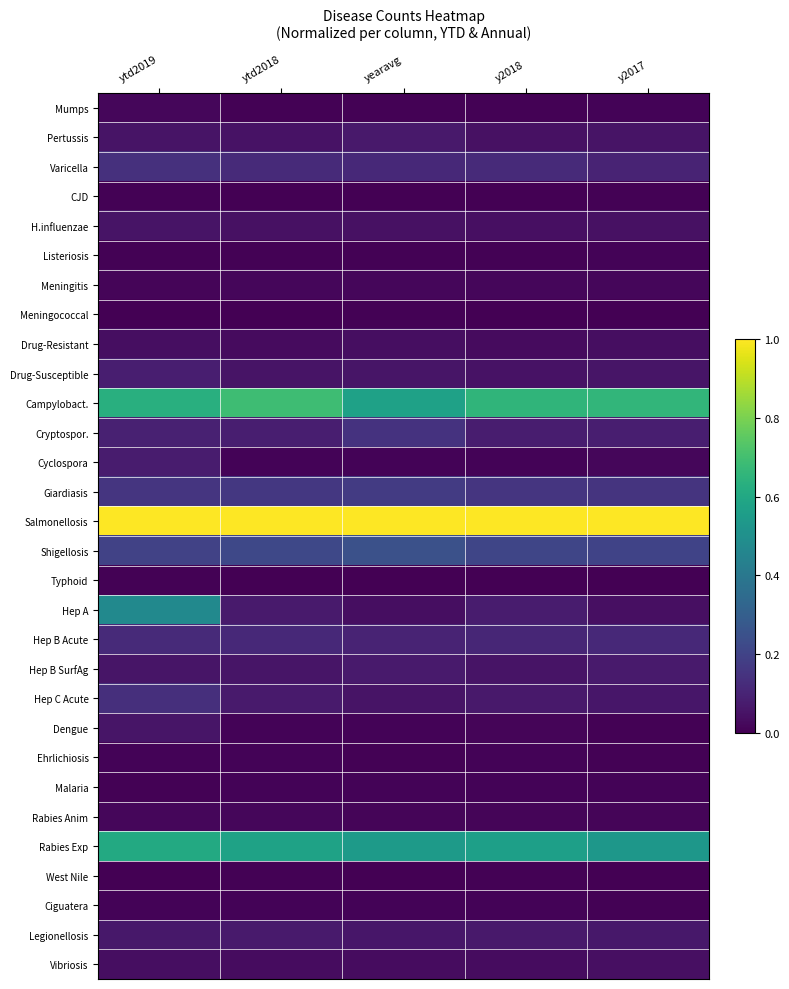

Reading left to right, what are all the values shown in this chart?

Mumps: ytd2019=0.0	ytd2018=0.0	yearavg=0.0	y2018=0.0	y2017=0.0
Pertussis: ytd2019=0.1	ytd2018=0.0	yearavg=0.1	y2018=0.0	y2017=0.1
Varicella: ytd2019=0.1	ytd2018=0.1	yearavg=0.1	y2018=0.1	y2017=0.1
CJD: ytd2019=0.0	ytd2018=0.0	yearavg=0.0	y2018=0.0	y2017=0.0
H.influenzae: ytd2019=0.1	ytd2018=0.0	yearavg=0.0	y2018=0.0	y2017=0.0
Listeriosis: ytd2019=0.0	ytd2018=0.0	yearavg=0.0	y2018=0.0	y2017=0.0
Meningitis: ytd2019=0.0	ytd2018=0.0	yearavg=0.0	y2018=0.0	y2017=0.0
Meningococcal: ytd2019=0.0	ytd2018=0.0	yearavg=0.0	y2018=0.0	y2017=0.0
Drug-Resistant: ytd2019=0.0	ytd2018=0.0	yearavg=0.0	y2018=0.0	y2017=0.0
Drug-Susceptible: ytd2019=0.1	ytd2018=0.1	yearavg=0.1	y2018=0.1	y2017=0.1
Campylobact.: ytd2019=0.6	ytd2018=0.7	yearavg=0.6	y2018=0.7	y2017=0.7
Cryptospor.: ytd2019=0.1	ytd2018=0.1	yearavg=0.1	y2018=0.1	y2017=0.1
Cyclospora: ytd2019=0.1	ytd2018=0.0	yearavg=0.0	y2018=0.0	y2017=0.0
Giardiasis: ytd2019=0.2	ytd2018=0.2	yearavg=0.2	y2018=0.2	y2017=0.2
Salmonellosis: ytd2019=1.0	ytd2018=1.0	yearavg=1.0	y2018=1.0	y2017=1.0
Shigellosis: ytd2019=0.2	ytd2018=0.2	yearavg=0.2	y2018=0.2	y2017=0.2
Typhoid: ytd2019=0.0	ytd2018=0.0	yearavg=0.0	y2018=0.0	y2017=0.0
Hep A: ytd2019=0.5	ytd2018=0.1	yearavg=0.0	y2018=0.1	y2017=0.0
Hep B Acute: ytd2019=0.1	ytd2018=0.1	yearavg=0.1	y2018=0.1	y2017=0.1
Hep B SurfAg: ytd2019=0.1	ytd2018=0.1	yearavg=0.1	y2018=0.1	y2017=0.1
Hep C Acute: ytd2019=0.1	ytd2018=0.1	yearavg=0.1	y2018=0.1	y2017=0.1
Dengue: ytd2019=0.1	ytd2018=0.0	yearavg=0.0	y2018=0.0	y2017=0.0
Ehrlichiosis: ytd2019=0.0	ytd2018=0.0	yearavg=0.0	y2018=0.0	y2017=0.0
Malaria: ytd2019=0.0	ytd2018=0.0	yearavg=0.0	y2018=0.0	y2017=0.0
Rabies Anim: ytd2019=0.0	ytd2018=0.0	yearavg=0.0	y2018=0.0	y2017=0.0
Rabies Exp: ytd2019=0.6	ytd2018=0.6	yearavg=0.5	y2018=0.6	y2017=0.5
West Nile: ytd2019=0.0	ytd2018=0.0	yearavg=0.0	y2018=0.0	y2017=0.0
Ciguatera: ytd2019=0.0	ytd2018=0.0	yearavg=0.0	y2018=0.0	y2017=0.0
Legionellosis: ytd2019=0.1	ytd2018=0.1	yearavg=0.1	y2018=0.1	y2017=0.1
Vibriosis: ytd2019=0.0	ytd2018=0.0	yearavg=0.0	y2018=0.0	y2017=0.0